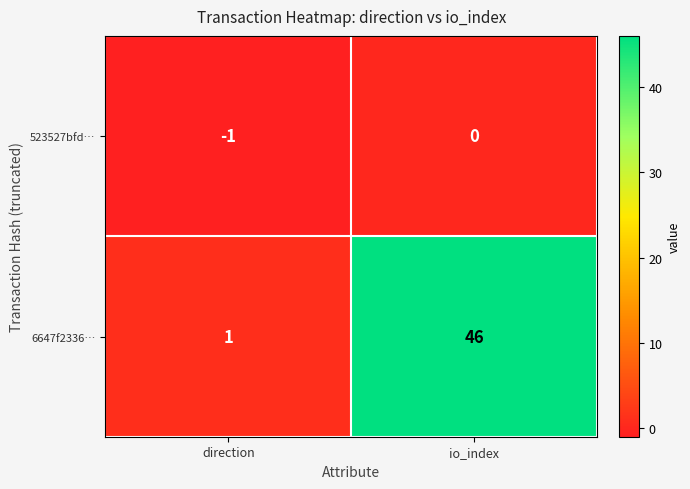

Rank the series by their maximum value, from lowest to highest.

523527bfd…, 6647f2336…